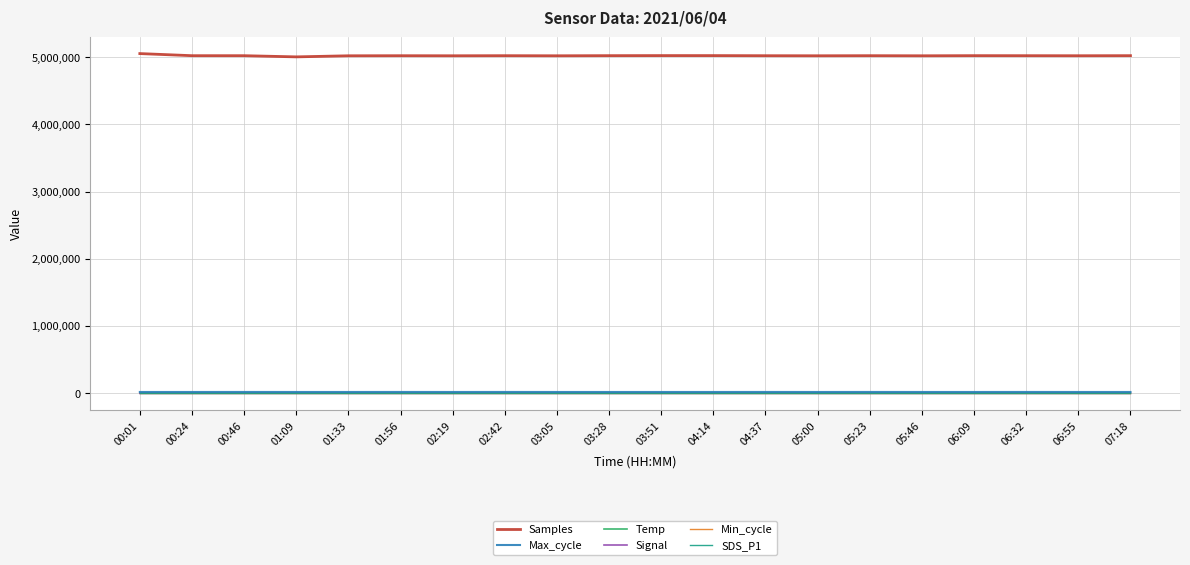

What is the difference between the Max_cycle values at 01:09 and 01:56?

340.0